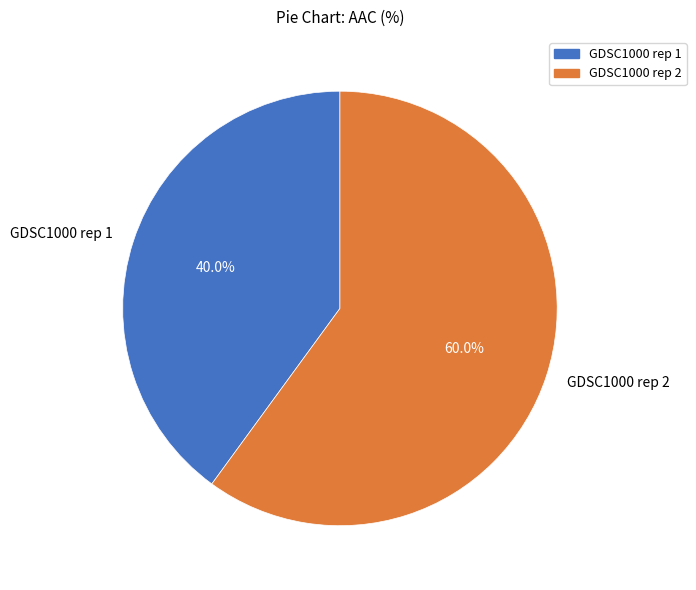

The GDSC1000 rep 2 slice represents 72% of the pie. True or false?

False